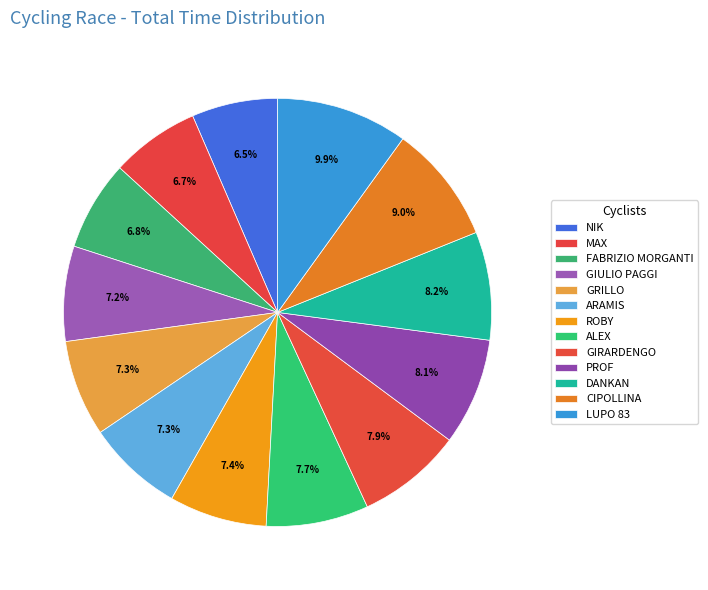

How much of the chart is everything except GRILLO?

92.7%